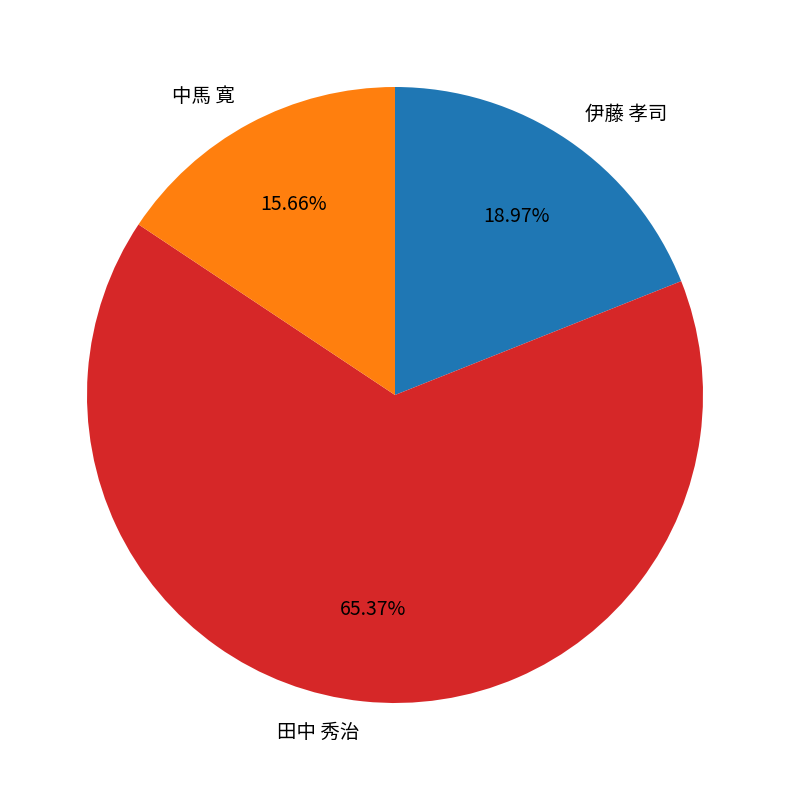

How many segments does this pie chart have?

3